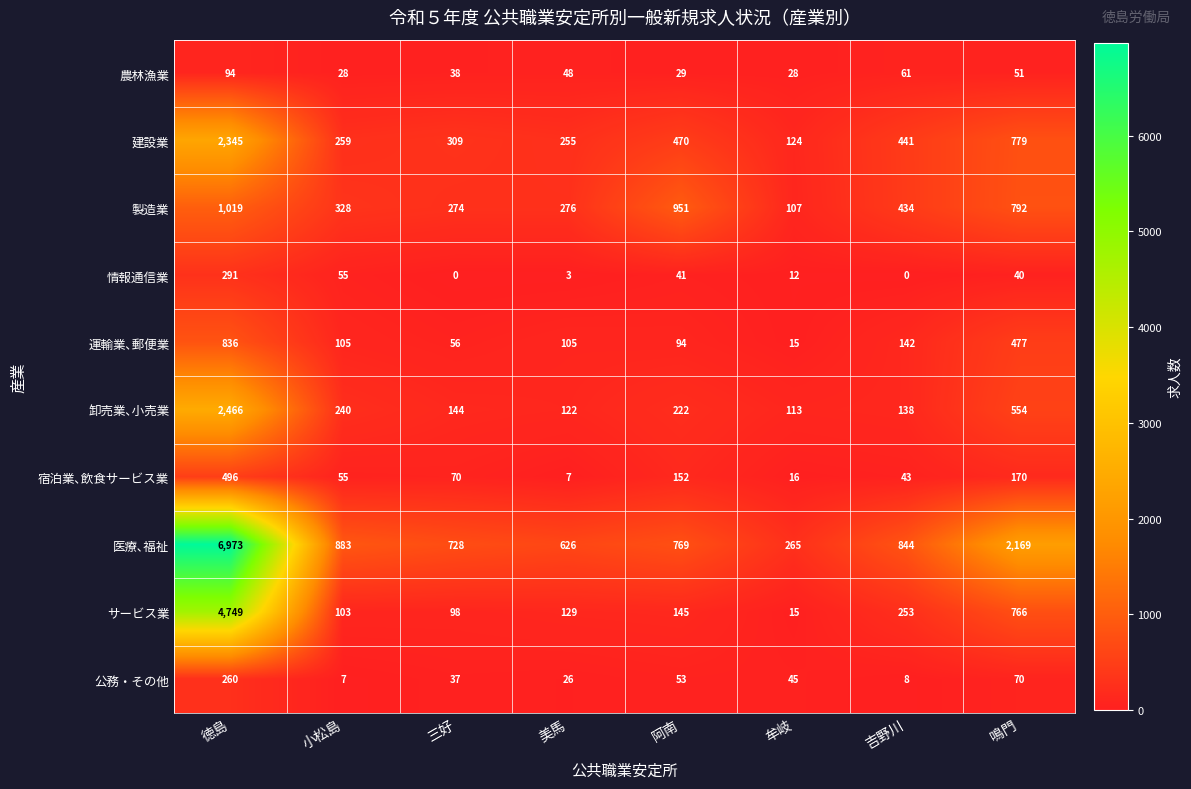

What is the sum of all 医療､福祉 values?

13257